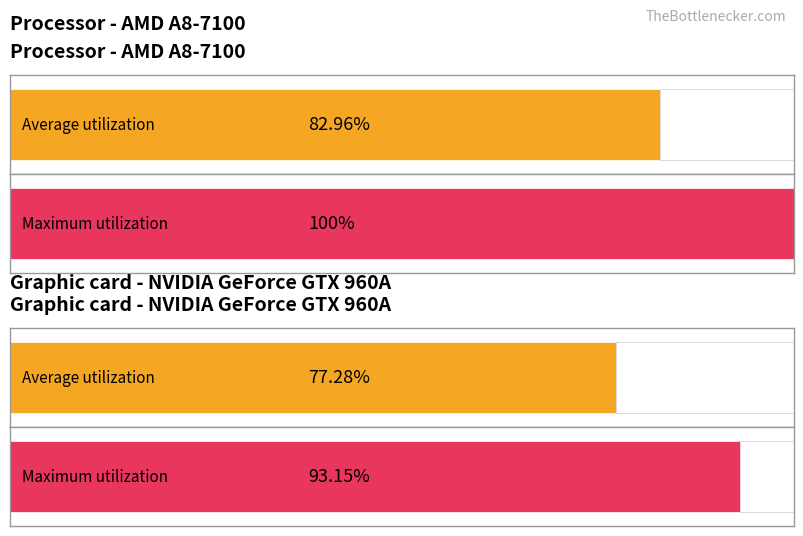

Which series has the largest total across all categories?

Maximum utilization